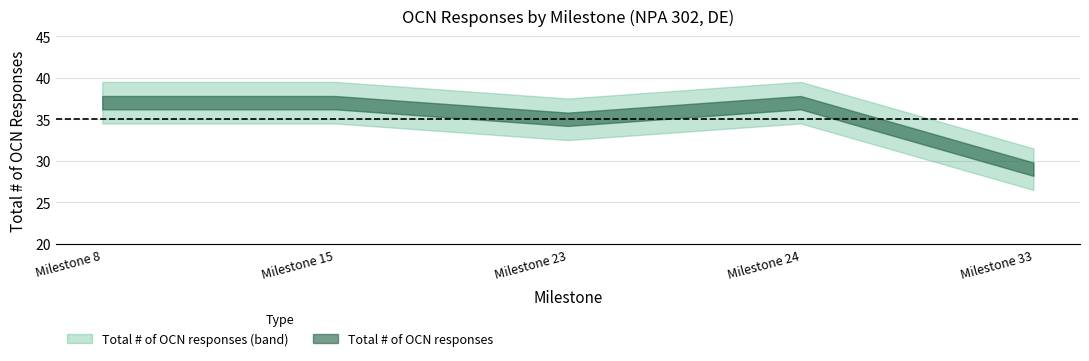

True or false: the data has more than 0 interior local peaks.

True